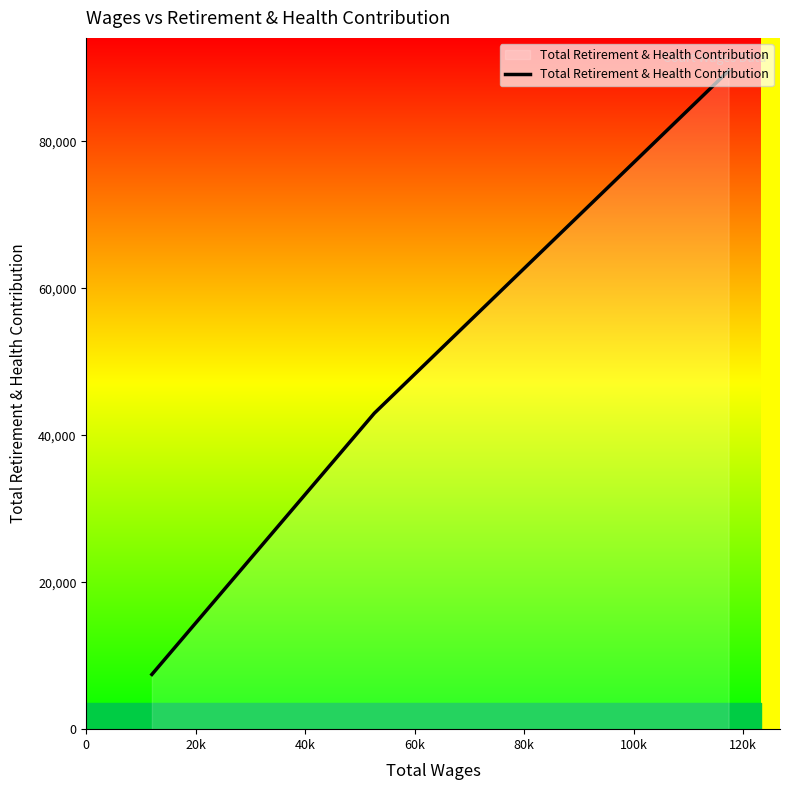

What is the difference between the maximum and minimum values?

82156